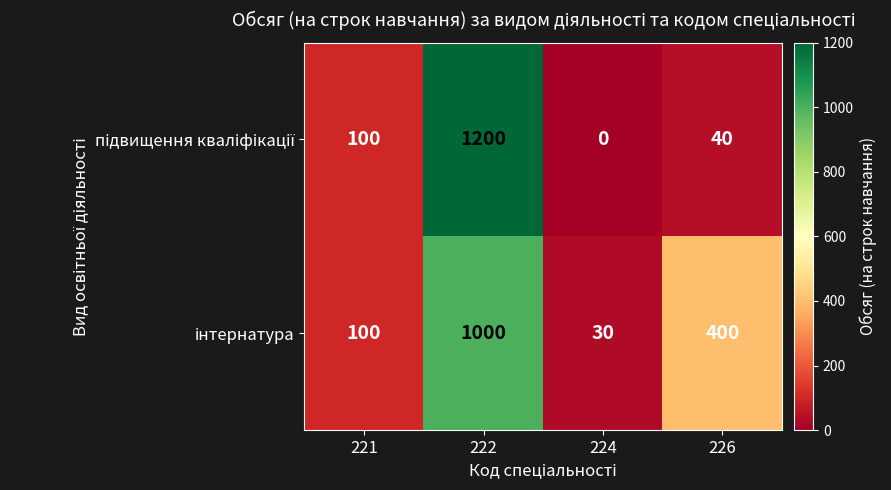

Which label corresponds to the largest value in the chart?

222